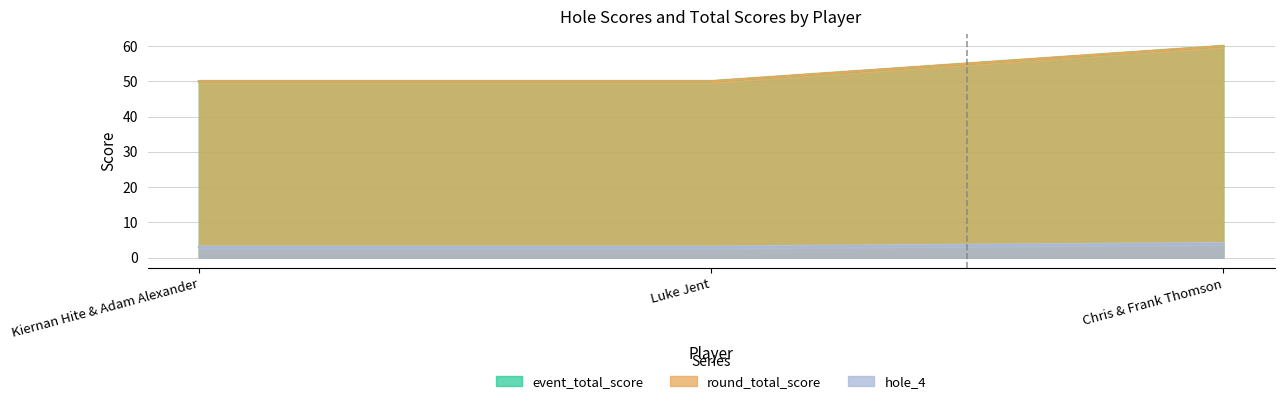

Reading left to right, list all the values displayed in this chart.

event_total_score: Kiernan Hite & Adam Alexander=50	Luke Jent=50	Chris & Frank Thomson=60
round_total_score: Kiernan Hite & Adam Alexander=50	Luke Jent=50	Chris & Frank Thomson=60
hole_4: Kiernan Hite & Adam Alexander=3	Luke Jent=3	Chris & Frank Thomson=4